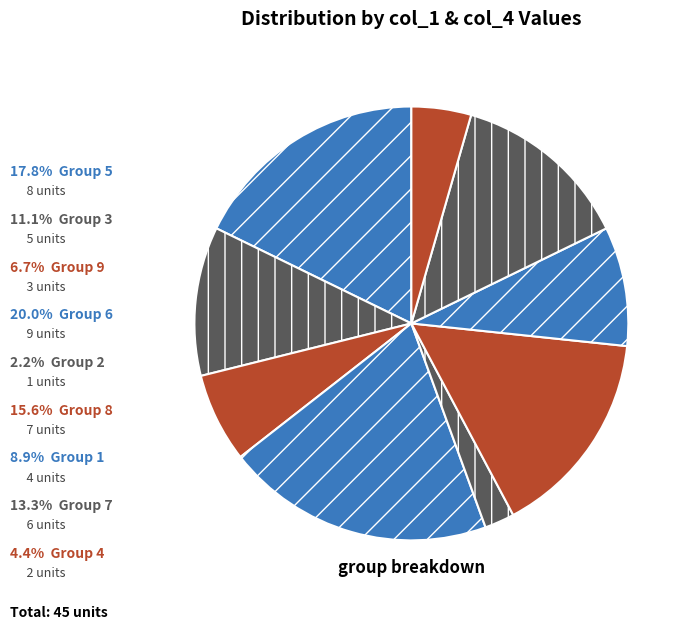

Rank the categories by value from lowest to highest.

2, 4, 9, 1, 3, 7, 8, 5, 6